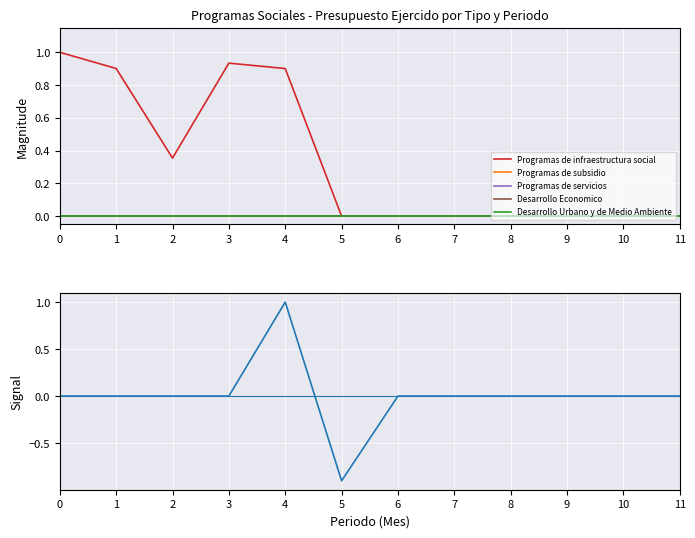

How many Variacion presupuestal values are between 0 and 1?

11